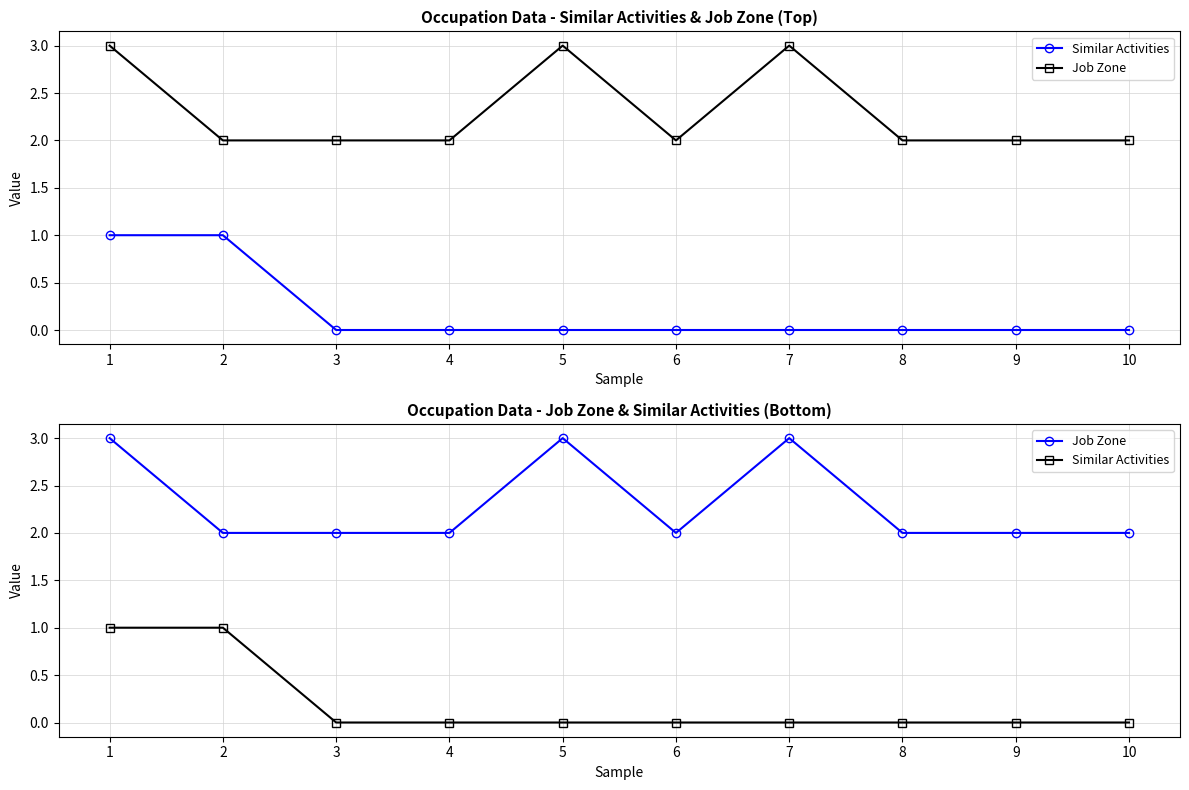

Count the number of categories in the chart.

10